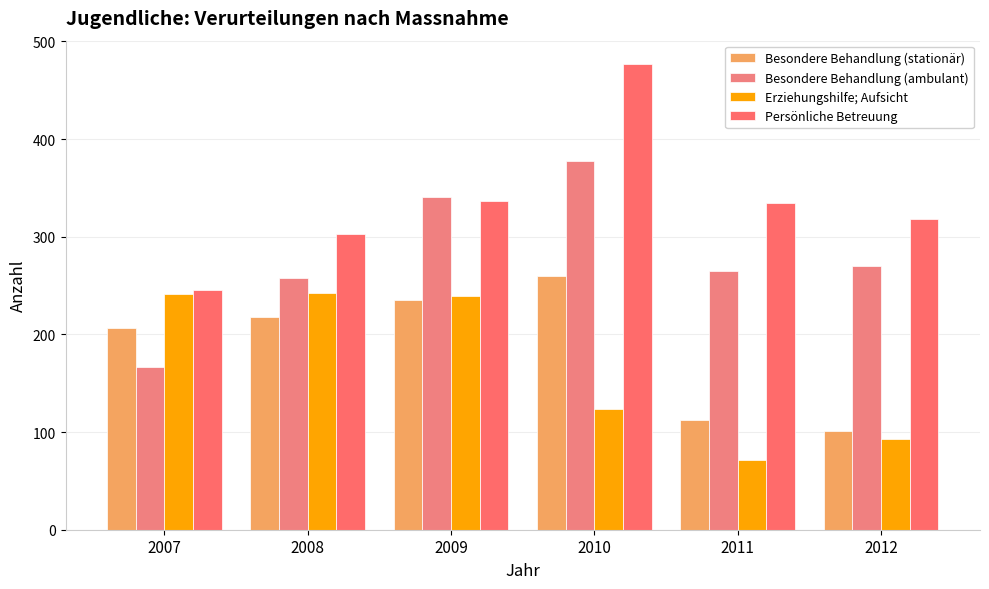

Which series has the largest total across all categories?

Persönliche Betreuung